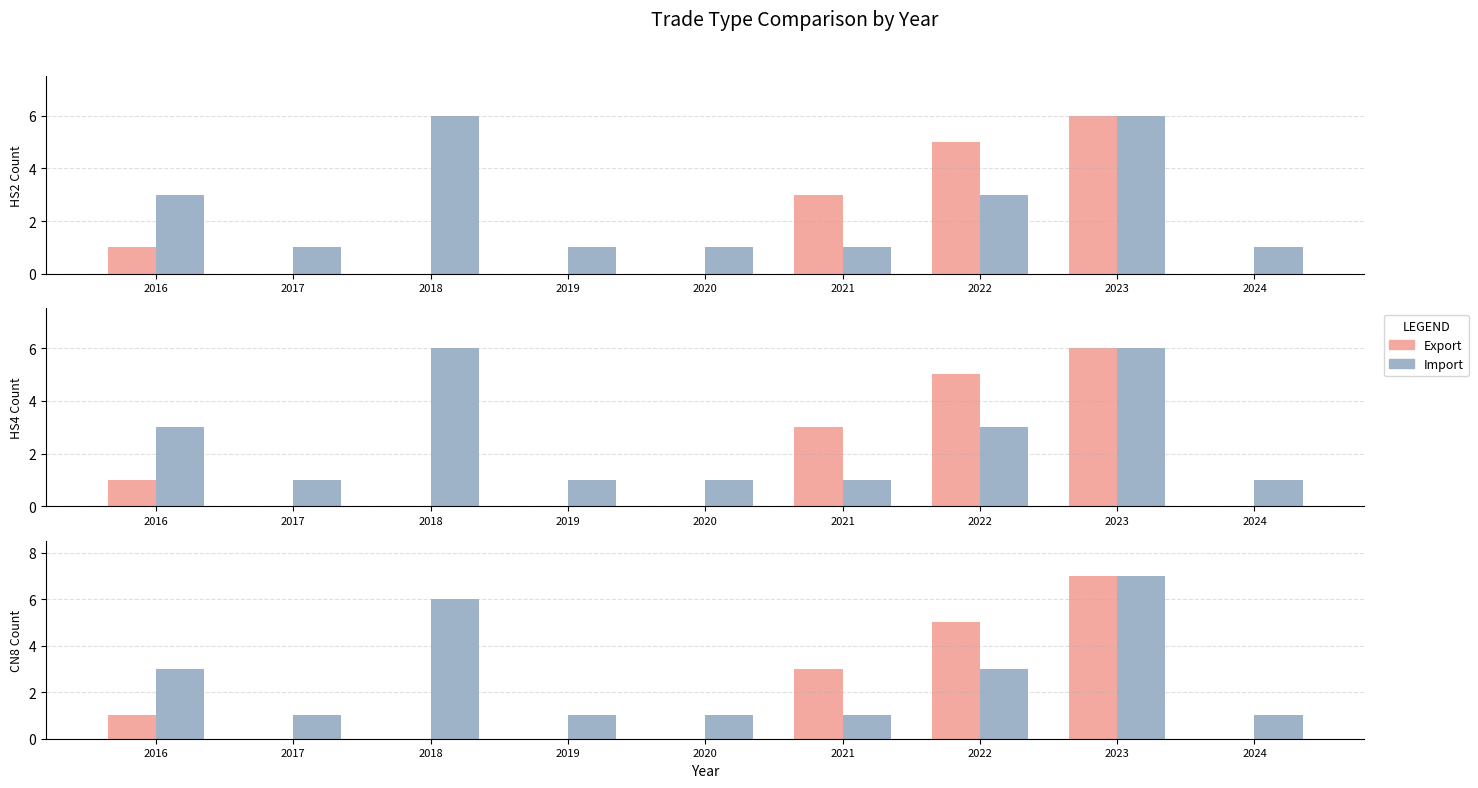

What is the sum of the Export values at 2022 and 2024?

5